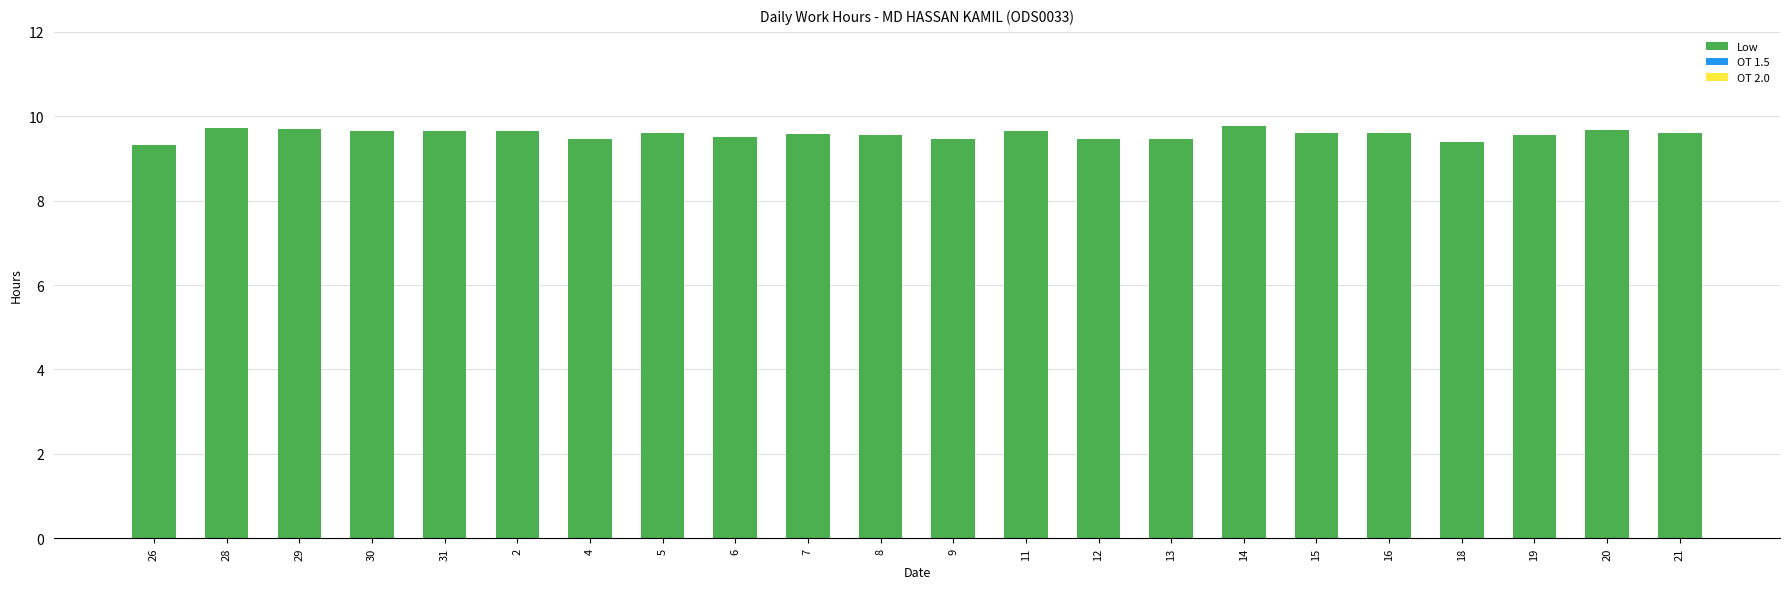

What is the change in value from 26 to 16?

+0.3